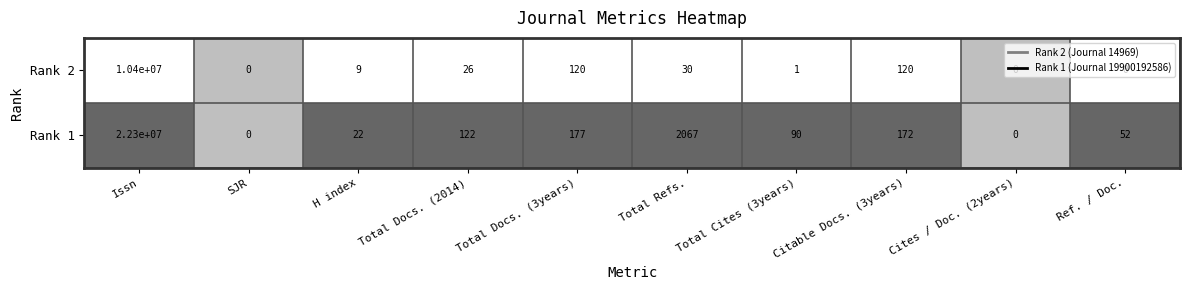

How many series are shown in this chart?

2